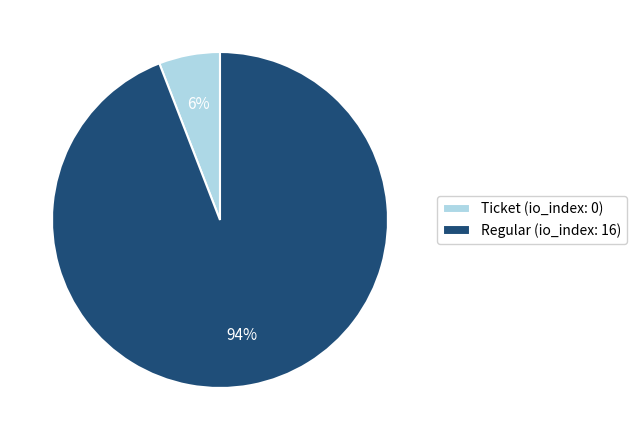

To the nearest percent, what is the difference between the largest and smallest slice percentages?

88%